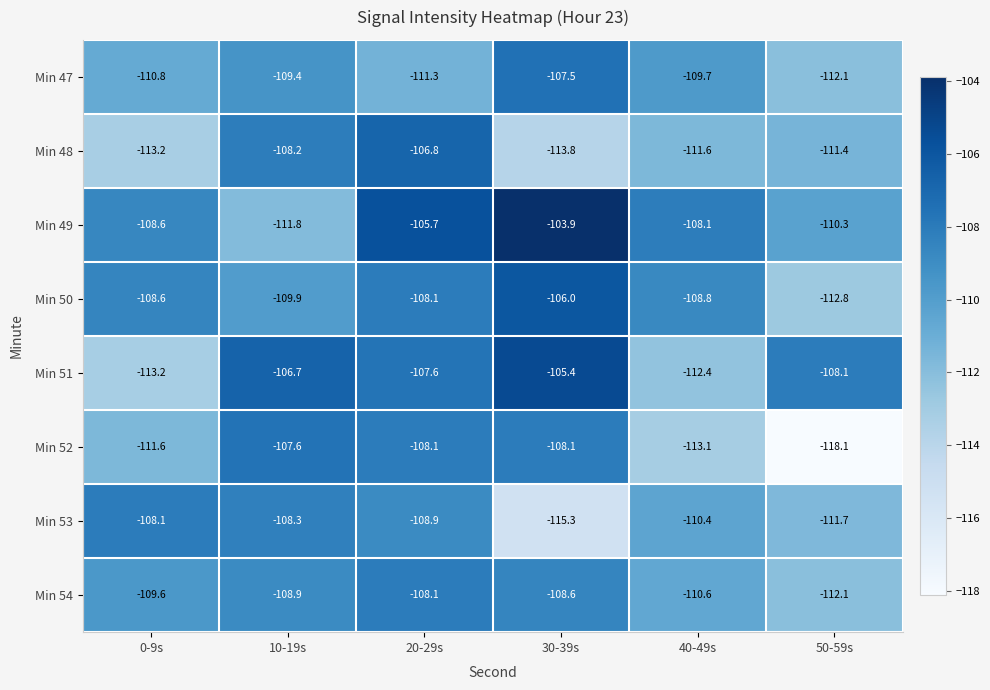

Which series has the widest spread of values?

Min 52